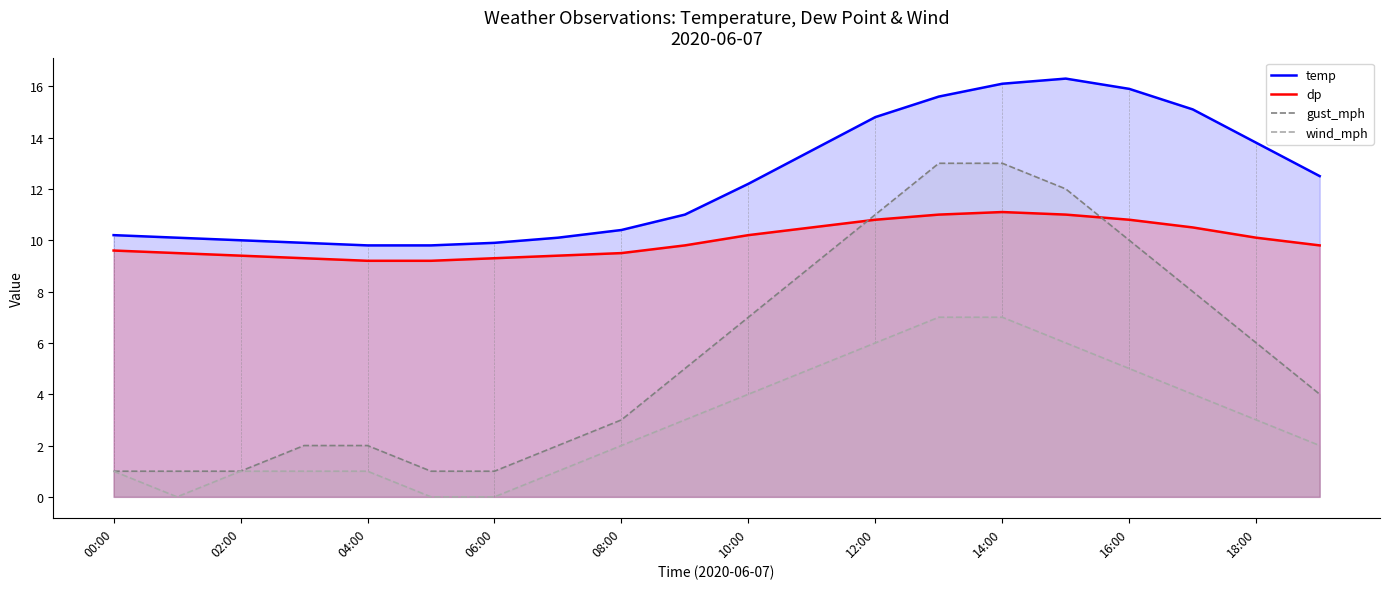

List the series in order of their peak value, highest first.

temp, gust_mph, dp, wind_mph